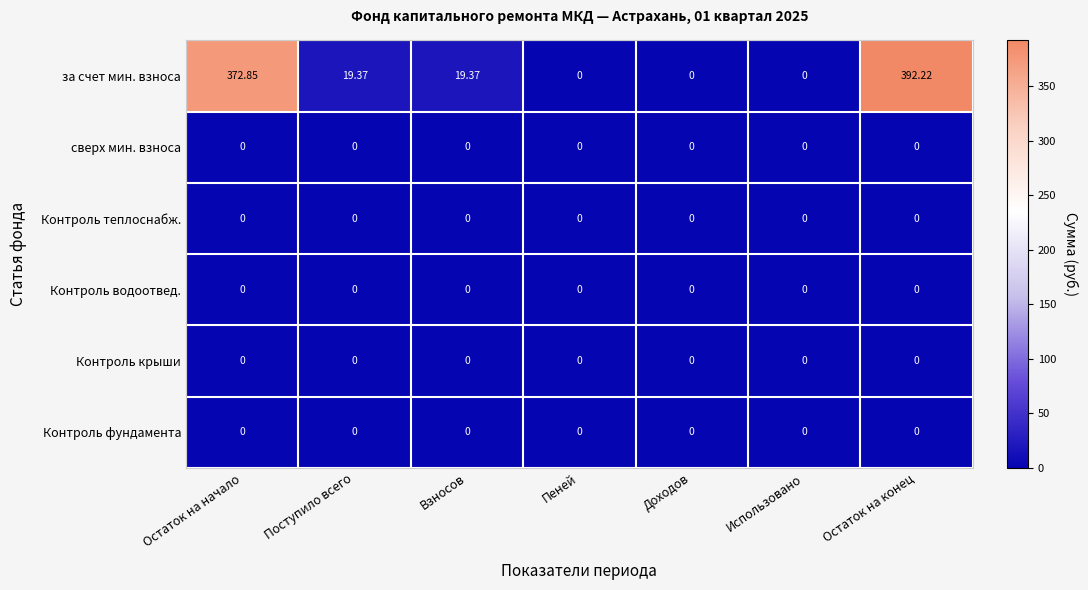

Which series has the largest total across all categories?

за счет мин. взноса